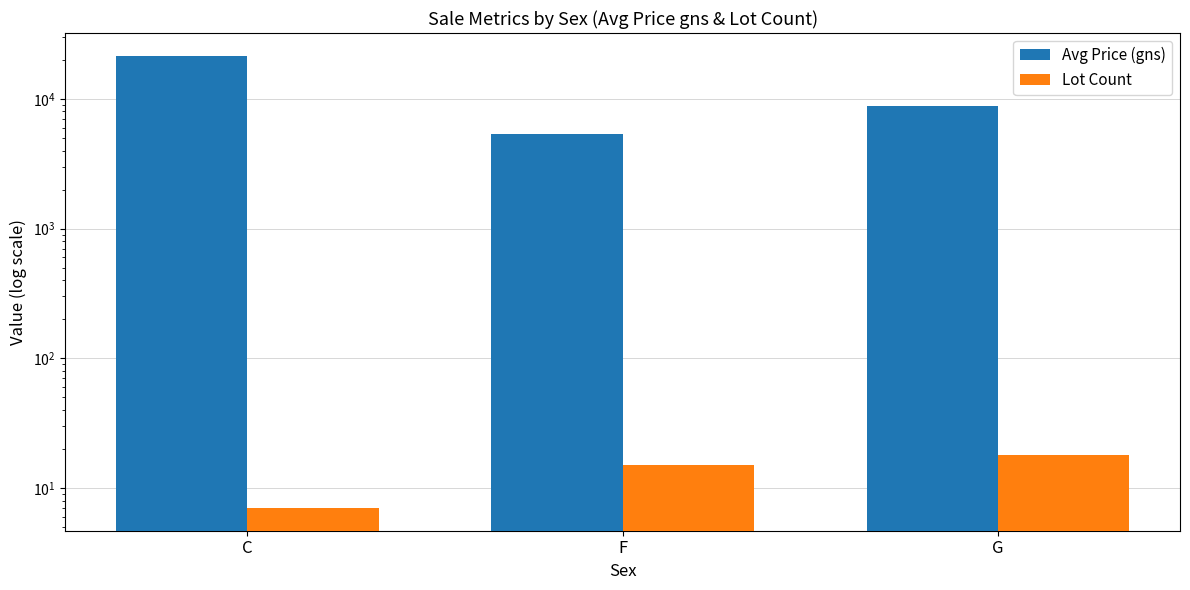

At which label does Avg Price (gns) reach its peak?

C